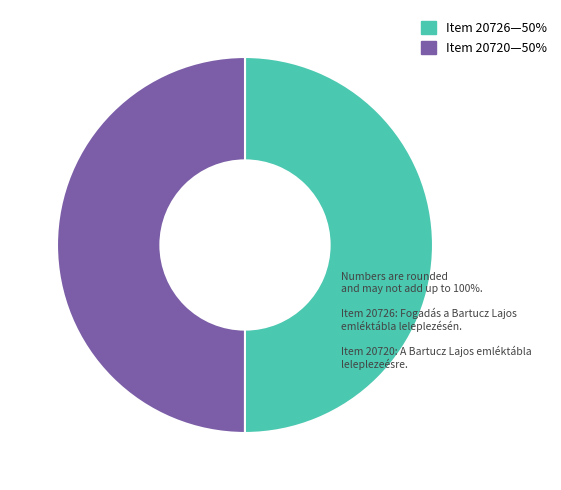

Which slice is the smallest?

Item 20720